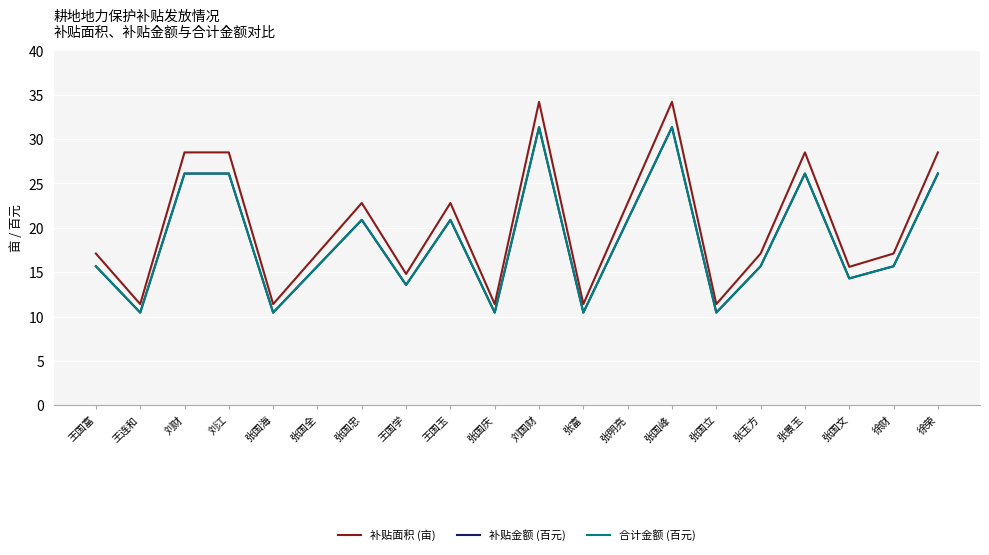

At which label does 合计金额 (百元) reach its minimum?

王连和